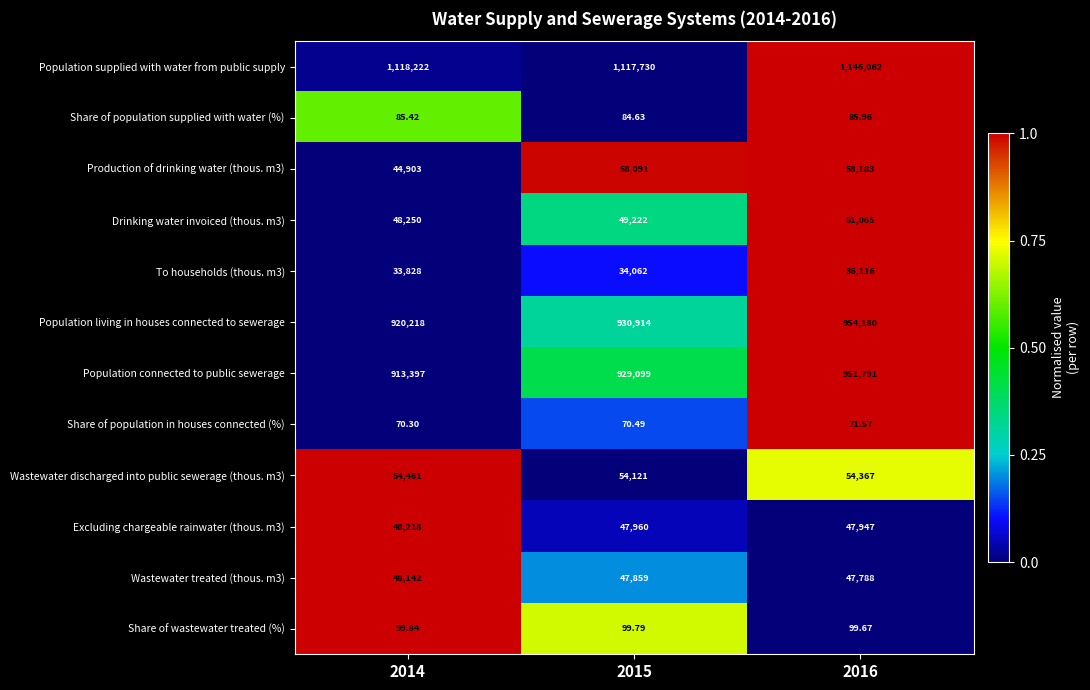

Which series has the largest total across all categories?

Population supplied with water from public supply